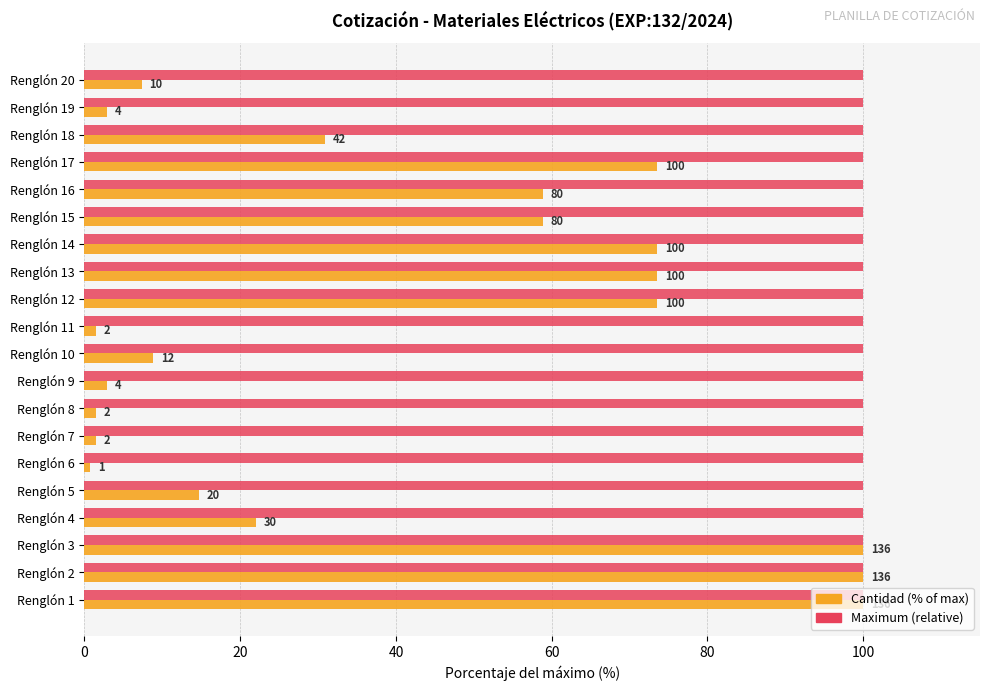

What are all the series names shown in the legend?

Cantidad (% of max), Maximum (relative)